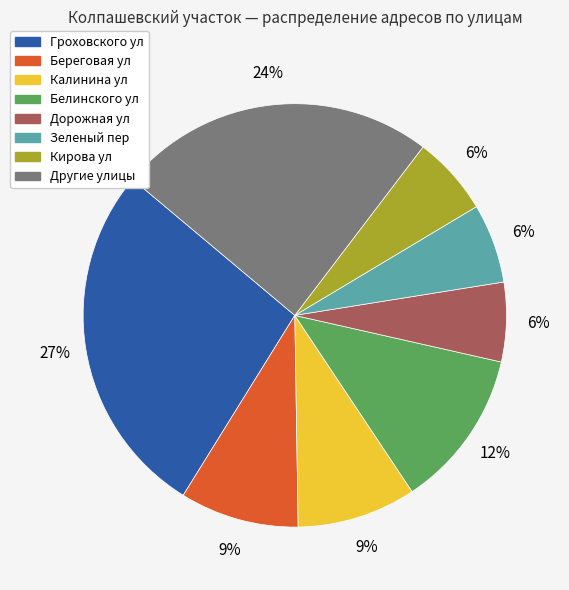

To the nearest percent, what is the difference between the largest and smallest slice percentages?

21%